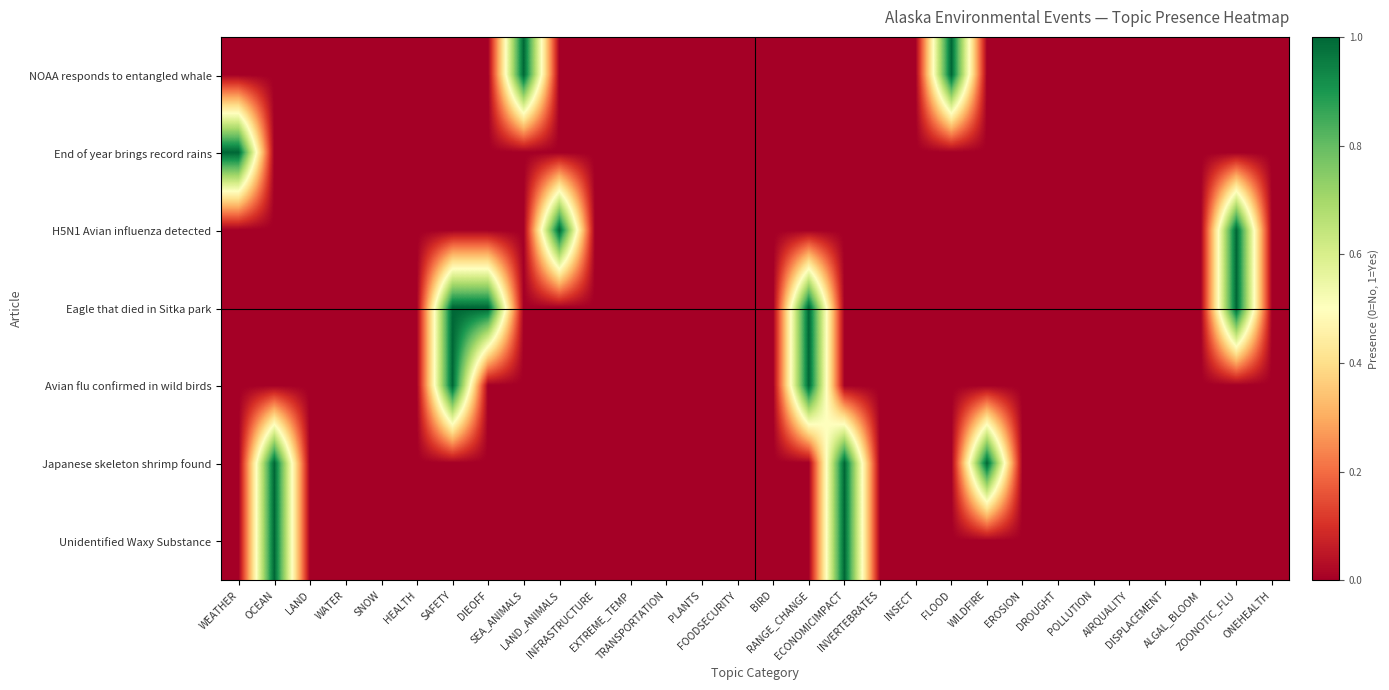

Reading left to right, transcribe all the data shown in this chart.

NOAA responds to entangled whale: WEATHER=0	OCEAN=0	LAND=0	WATER=0	SNOW=0	HEALTH=0	SAFETY=0	DIEOFF=0	SEA_ANIMALS=1	LAND_ANIMALS=0	INFRASTRUCTURE=0	EXTREME_TEMP=0	TRANSPORTATION=0	PLANTS=0	FOODSECURITY=0	BIRD=0	RANGE_CHANGE=0	ECONOMICIMPACT=0	INVERTEBRATES=0	INSECT=0	FLOOD=1	WILDFIRE=0	EROSION=0	DROUGHT=0	POLLUTION=0	AIRQUALITY=0	DISPLACEMENT=0	ALGAL_BLOOM=0	ZOONOTIC_FLU=0	ONEHEALTH=0
End of year brings record rains: WEATHER=1	OCEAN=0	LAND=0	WATER=0	SNOW=0	HEALTH=0	SAFETY=0	DIEOFF=0	SEA_ANIMALS=0	LAND_ANIMALS=0	INFRASTRUCTURE=0	EXTREME_TEMP=0	TRANSPORTATION=0	PLANTS=0	FOODSECURITY=0	BIRD=0	RANGE_CHANGE=0	ECONOMICIMPACT=0	INVERTEBRATES=0	INSECT=0	FLOOD=0	WILDFIRE=0	EROSION=0	DROUGHT=0	POLLUTION=0	AIRQUALITY=0	DISPLACEMENT=0	ALGAL_BLOOM=0	ZOONOTIC_FLU=0	ONEHEALTH=0
H5N1 Avian influenza detected: WEATHER=0	OCEAN=0	LAND=0	WATER=0	SNOW=0	HEALTH=0	SAFETY=0	DIEOFF=0	SEA_ANIMALS=0	LAND_ANIMALS=1	INFRASTRUCTURE=0	EXTREME_TEMP=0	TRANSPORTATION=0	PLANTS=0	FOODSECURITY=0	BIRD=0	RANGE_CHANGE=0	ECONOMICIMPACT=0	INVERTEBRATES=0	INSECT=0	FLOOD=0	WILDFIRE=0	EROSION=0	DROUGHT=0	POLLUTION=0	AIRQUALITY=0	DISPLACEMENT=0	ALGAL_BLOOM=0	ZOONOTIC_FLU=1	ONEHEALTH=0
Eagle that died in Sitka park: WEATHER=0	OCEAN=0	LAND=0	WATER=0	SNOW=0	HEALTH=0	SAFETY=1	DIEOFF=1	SEA_ANIMALS=0	LAND_ANIMALS=0	INFRASTRUCTURE=0	EXTREME_TEMP=0	TRANSPORTATION=0	PLANTS=0	FOODSECURITY=0	BIRD=0	RANGE_CHANGE=1	ECONOMICIMPACT=0	INVERTEBRATES=0	INSECT=0	FLOOD=0	WILDFIRE=0	EROSION=0	DROUGHT=0	POLLUTION=0	AIRQUALITY=0	DISPLACEMENT=0	ALGAL_BLOOM=0	ZOONOTIC_FLU=1	ONEHEALTH=0
Avian flu confirmed in wild birds: WEATHER=0	OCEAN=0	LAND=0	WATER=0	SNOW=0	HEALTH=0	SAFETY=1	DIEOFF=0	SEA_ANIMALS=0	LAND_ANIMALS=0	INFRASTRUCTURE=0	EXTREME_TEMP=0	TRANSPORTATION=0	PLANTS=0	FOODSECURITY=0	BIRD=0	RANGE_CHANGE=1	ECONOMICIMPACT=0	INVERTEBRATES=0	INSECT=0	FLOOD=0	WILDFIRE=0	EROSION=0	DROUGHT=0	POLLUTION=0	AIRQUALITY=0	DISPLACEMENT=0	ALGAL_BLOOM=0	ZOONOTIC_FLU=0	ONEHEALTH=0
Japanese skeleton shrimp found: WEATHER=0	OCEAN=1	LAND=0	WATER=0	SNOW=0	HEALTH=0	SAFETY=0	DIEOFF=0	SEA_ANIMALS=0	LAND_ANIMALS=0	INFRASTRUCTURE=0	EXTREME_TEMP=0	TRANSPORTATION=0	PLANTS=0	FOODSECURITY=0	BIRD=0	RANGE_CHANGE=0	ECONOMICIMPACT=1	INVERTEBRATES=0	INSECT=0	FLOOD=0	WILDFIRE=1	EROSION=0	DROUGHT=0	POLLUTION=0	AIRQUALITY=0	DISPLACEMENT=0	ALGAL_BLOOM=0	ZOONOTIC_FLU=0	ONEHEALTH=0
Unidentified Waxy Substance: WEATHER=0	OCEAN=1	LAND=0	WATER=0	SNOW=0	HEALTH=0	SAFETY=0	DIEOFF=0	SEA_ANIMALS=0	LAND_ANIMALS=0	INFRASTRUCTURE=0	EXTREME_TEMP=0	TRANSPORTATION=0	PLANTS=0	FOODSECURITY=0	BIRD=0	RANGE_CHANGE=0	ECONOMICIMPACT=1	INVERTEBRATES=0	INSECT=0	FLOOD=0	WILDFIRE=0	EROSION=0	DROUGHT=0	POLLUTION=0	AIRQUALITY=0	DISPLACEMENT=0	ALGAL_BLOOM=0	ZOONOTIC_FLU=0	ONEHEALTH=0